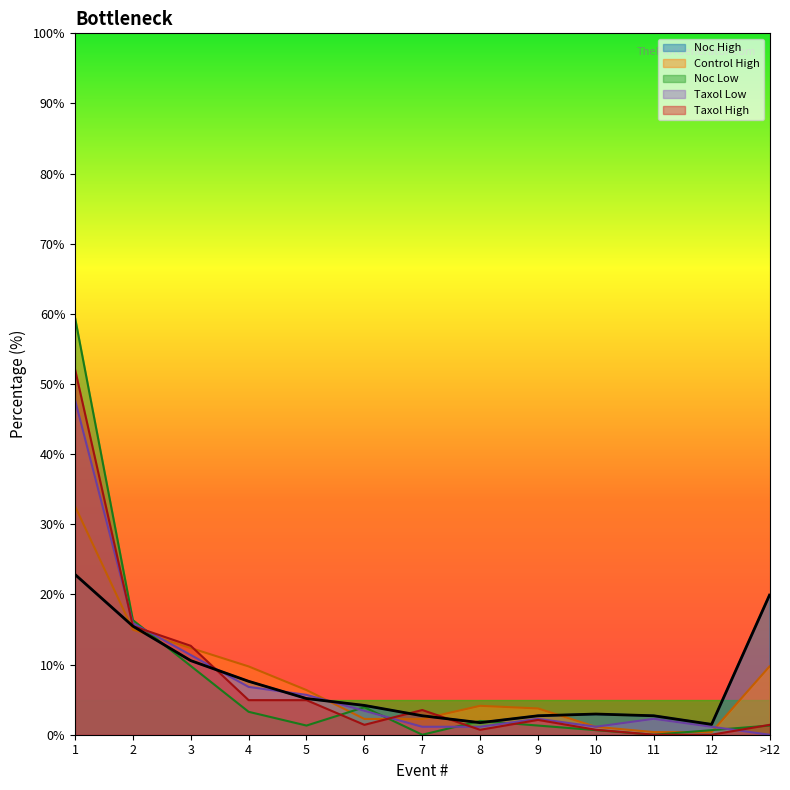

Does the chart have visible grid lines?

No